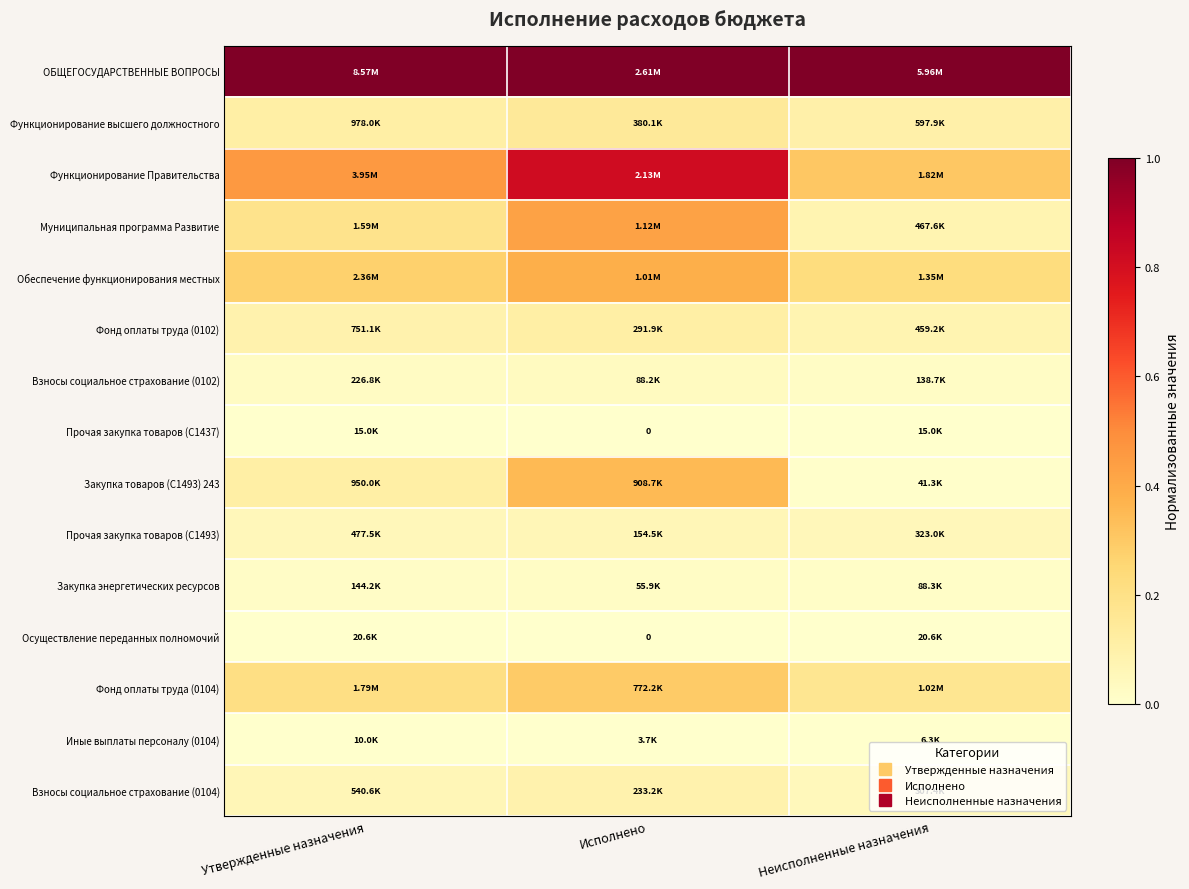

Count the Осуществление переданных полномочий values in the range 0 to 1.

3